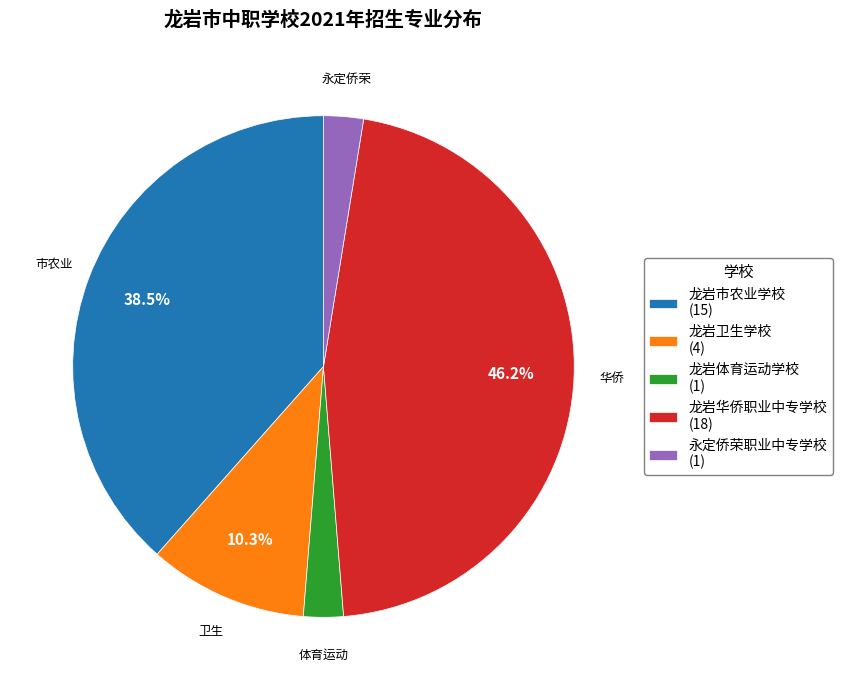

Between 龙岩卫生学校 (4) and 龙岩市农业学校 (15), which is larger?

龙岩市农业学校 (15)